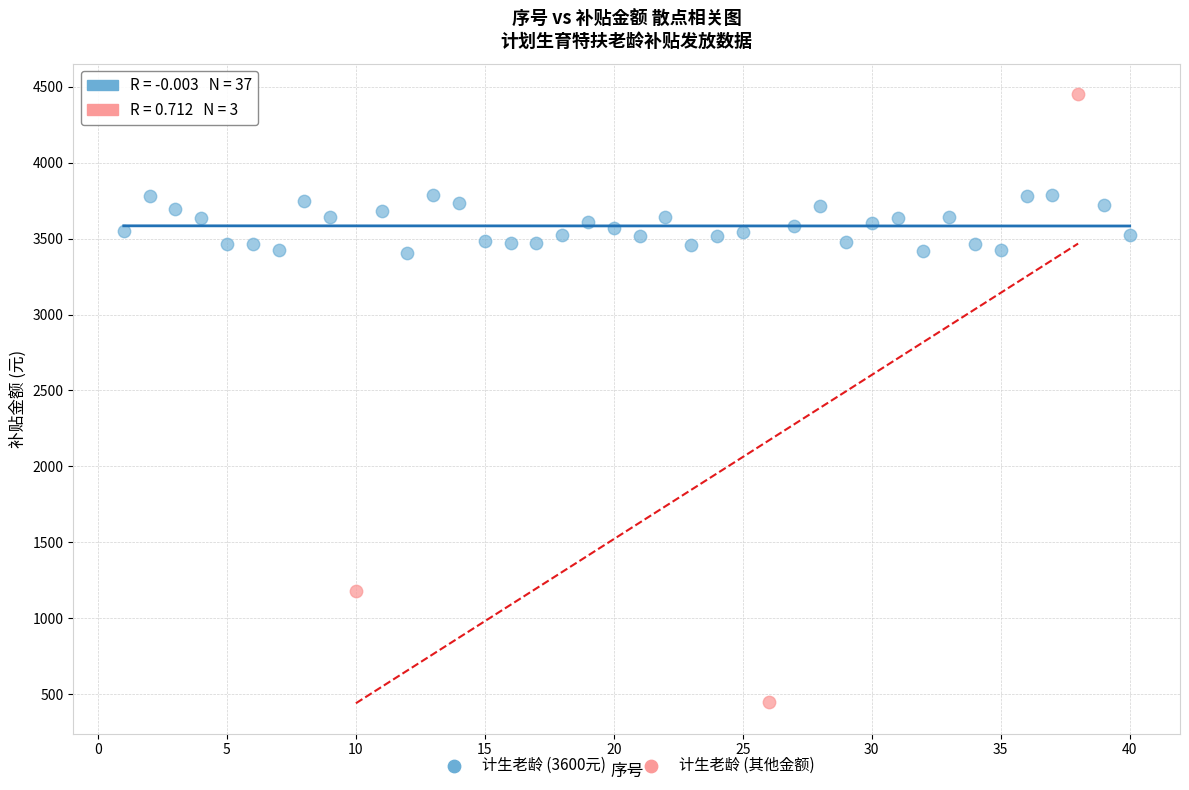

Which series reaches the minimum Y coordinate?

计生老龄 (其他金额)